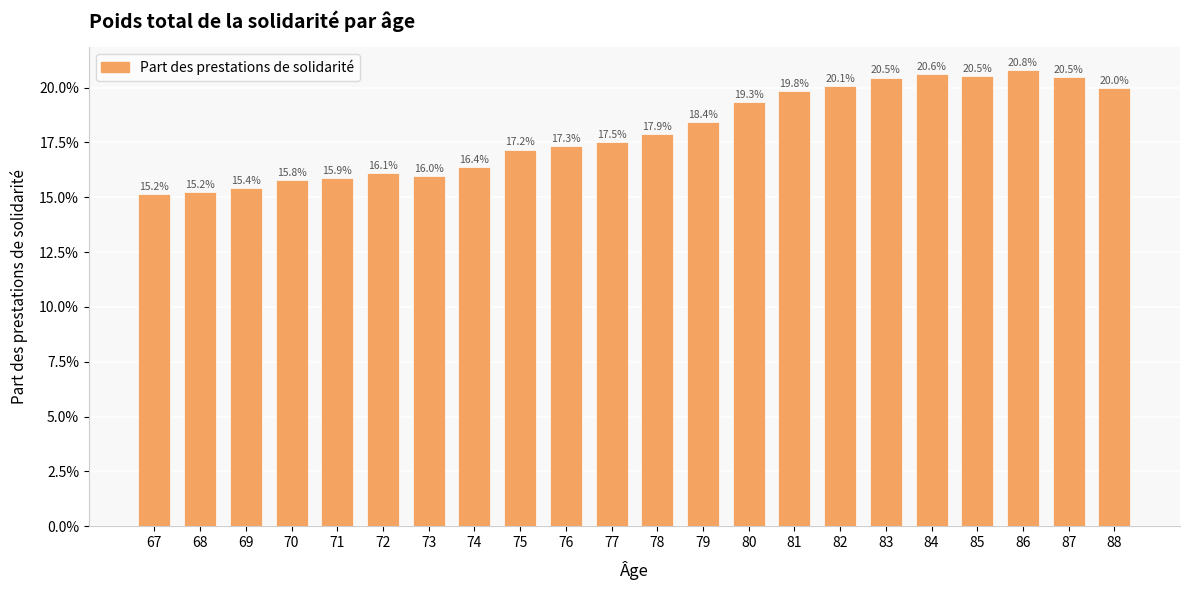

How many bars are there in total?

22